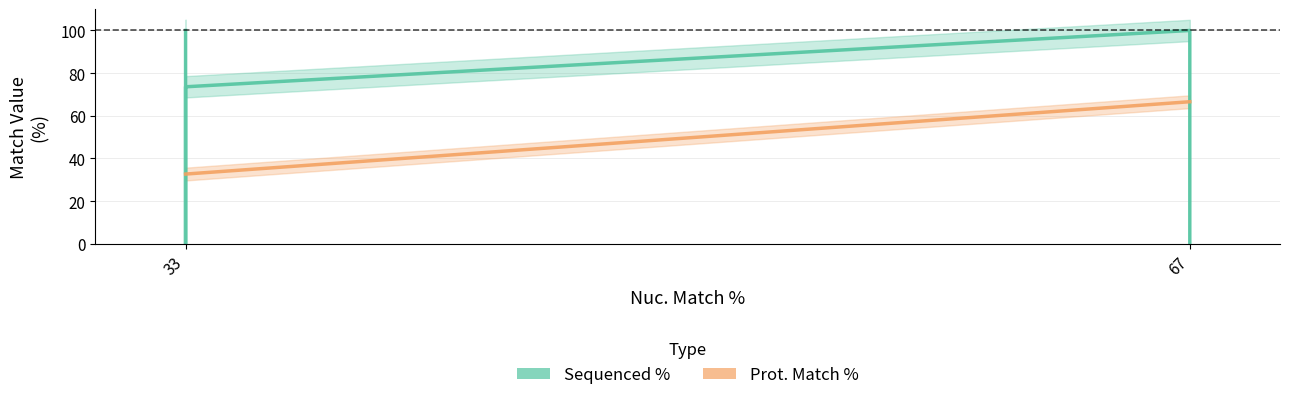

List the series in order of their overall mean, lowest first.

Prot. Match %, Sequenced %